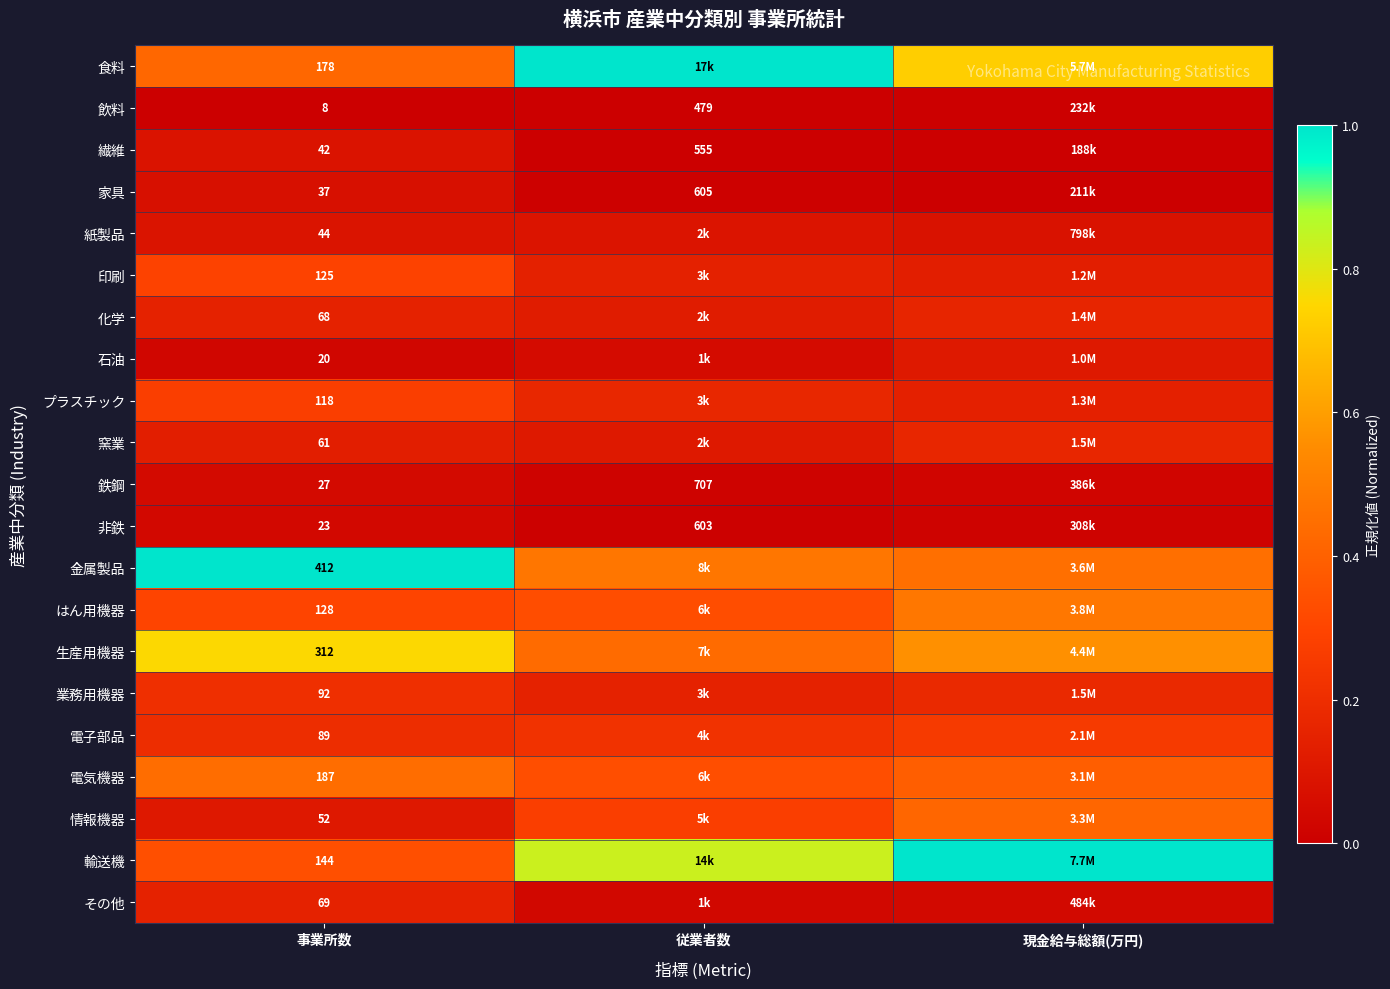

Rank the series at 事業所数 from highest to lowest value.

金属製品, 生産用機器, 電気機器, 食料, 輸送機, はん用機器, 印刷, プラスチック, 業務用機器, 電子部品, その他, 化学, 窯業, 情報機器, 紙製品, 繊維, 家具, 鉄鋼, 非鉄, 石油, 飲料